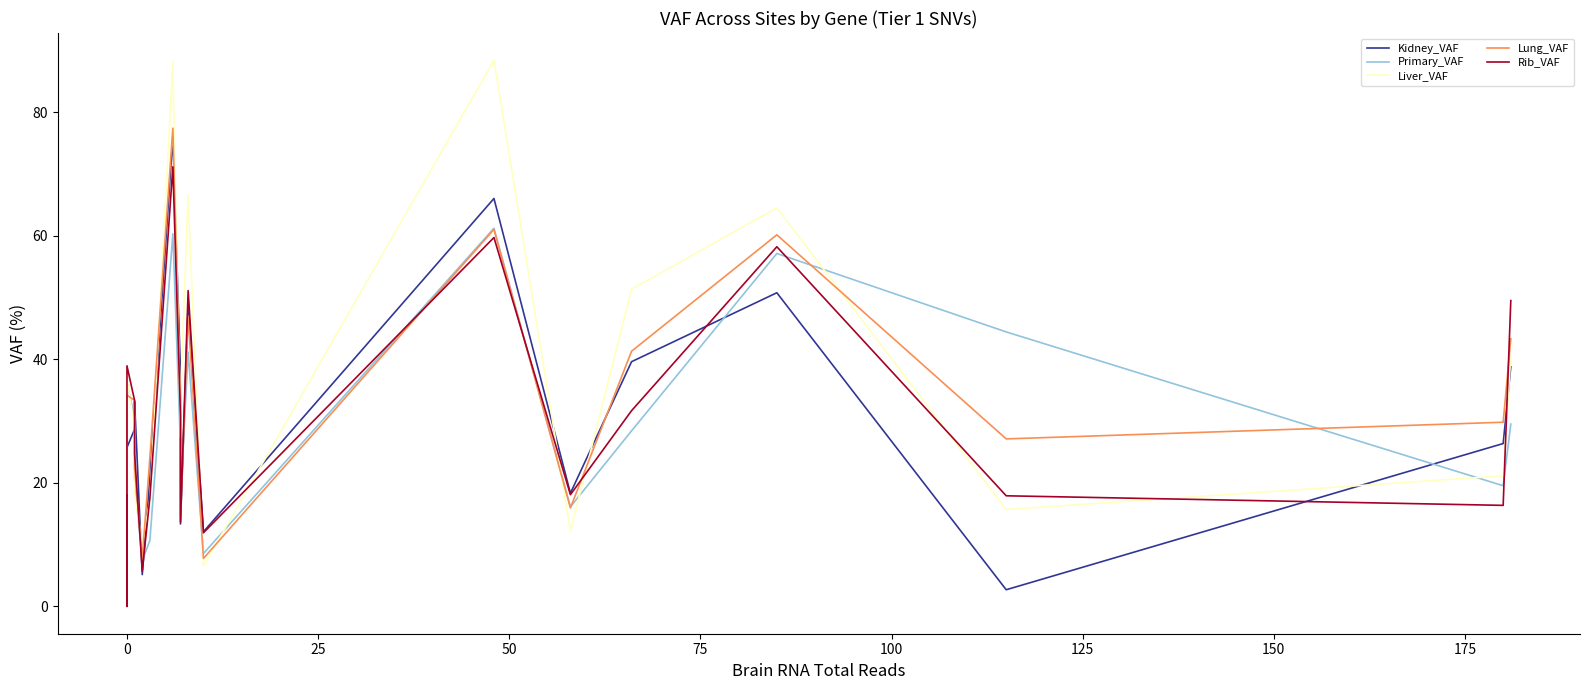

How many categories are shown in the chart?

20